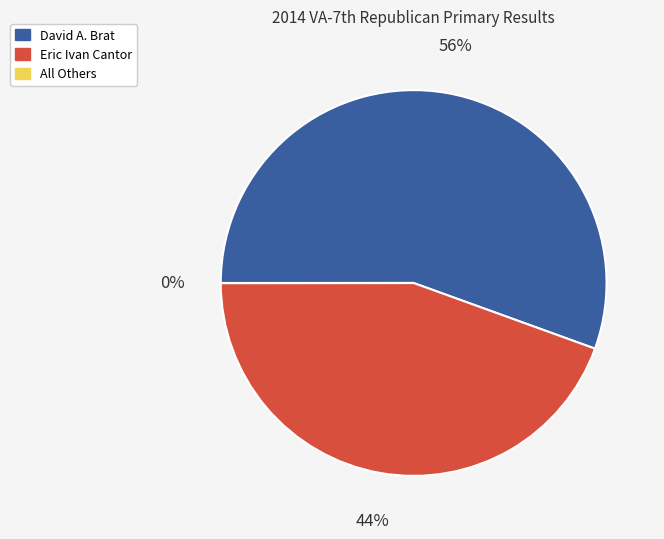

Do Eric Ivan Cantor and David A. Brat together represent more than half of the pie?

Yes